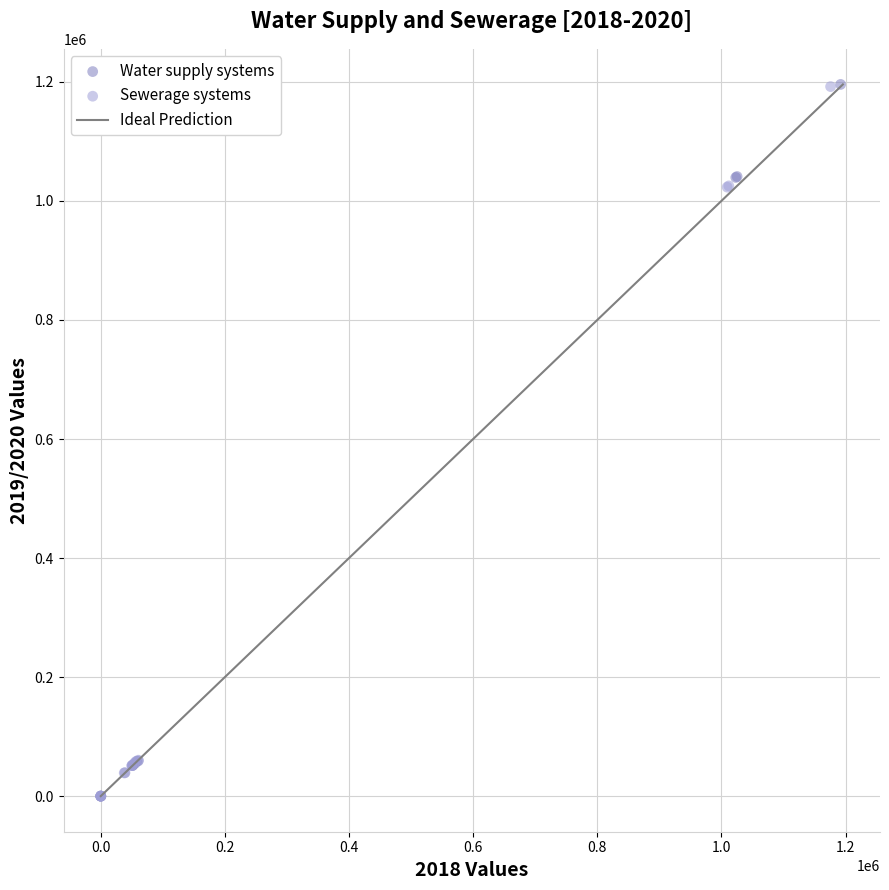

Which series has the widest spread of Y values?

Water supply systems